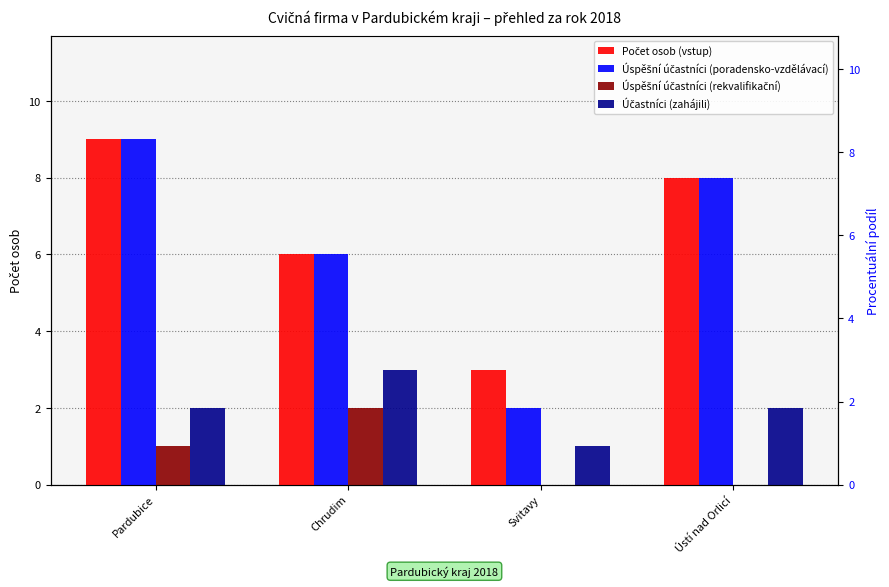

Read the Počet osob (vstup) value at Pardubice.

9